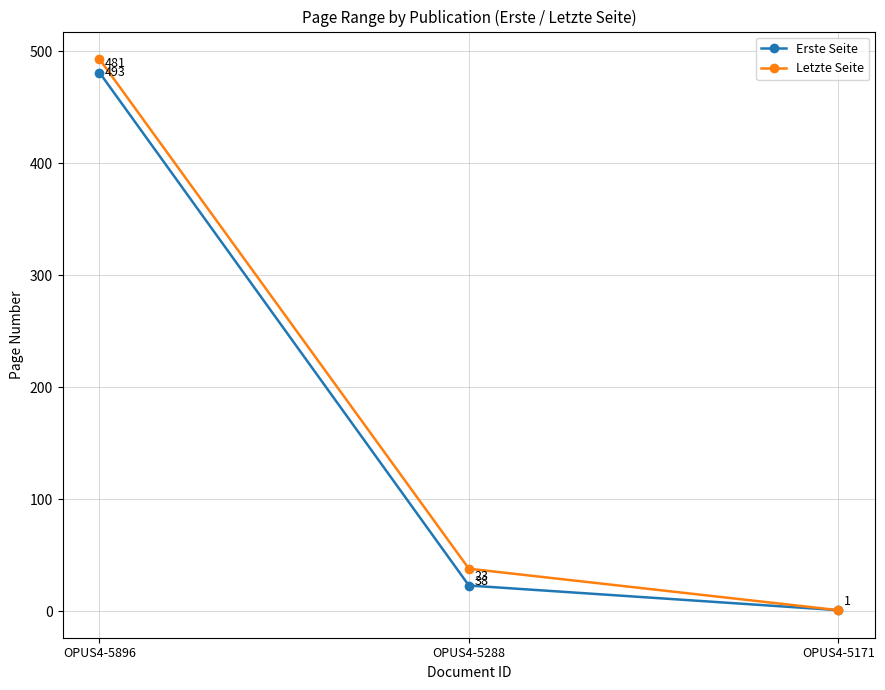

What is the average value of the Letzte Seite series?

177